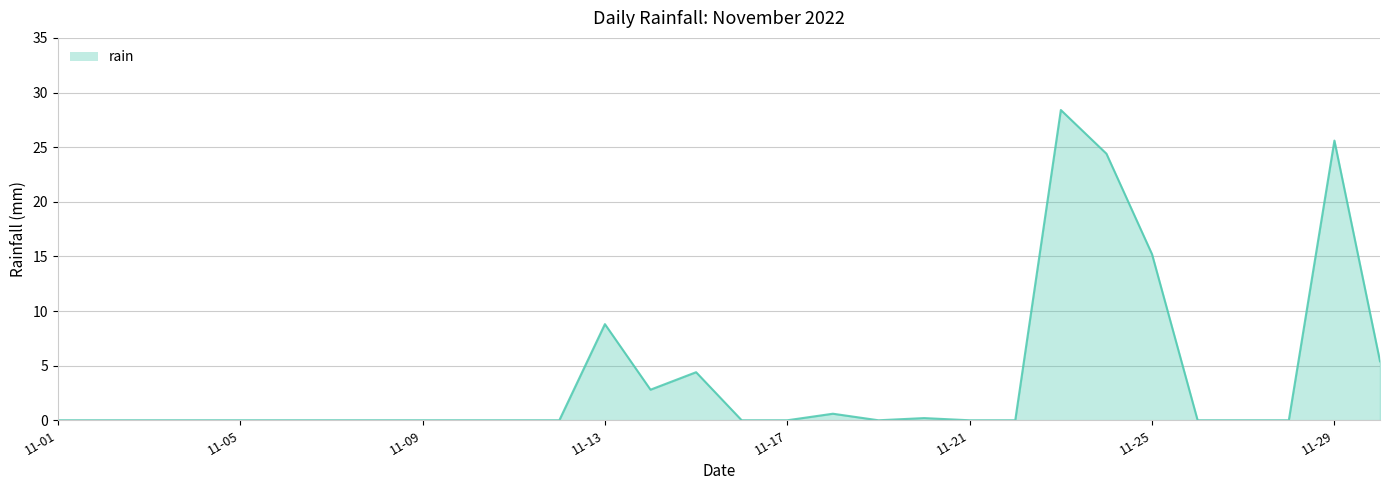

What is the greatest value displayed?

28.4